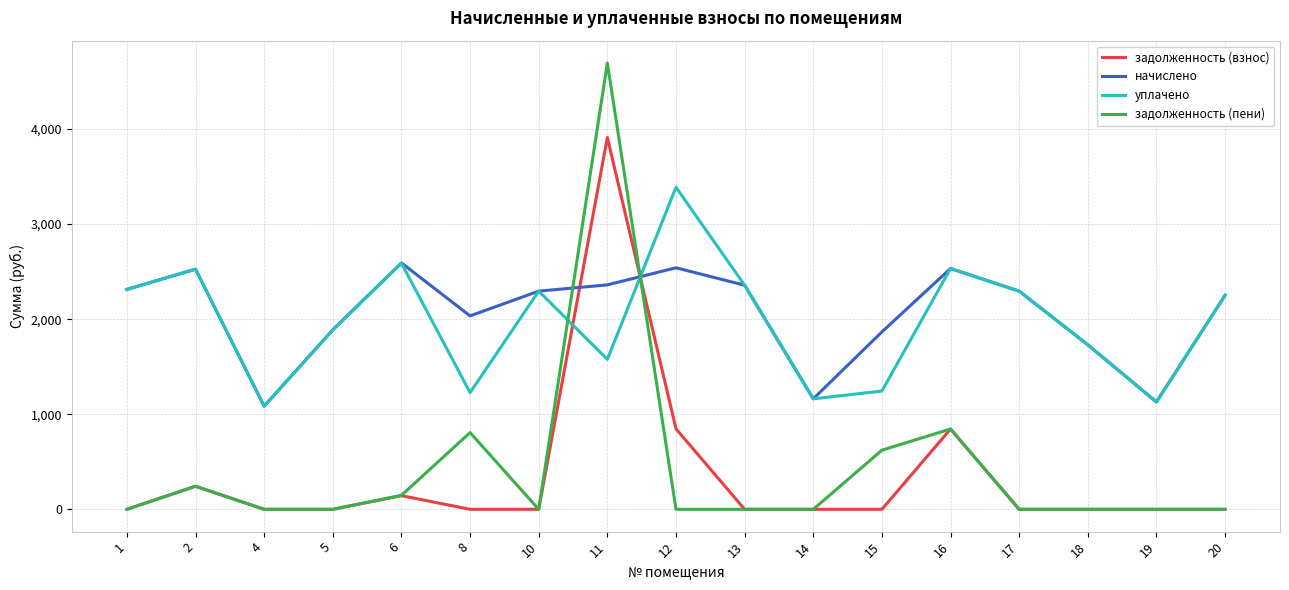

True or false: задолженность (пени) has a value of 0.0 at 5.

True